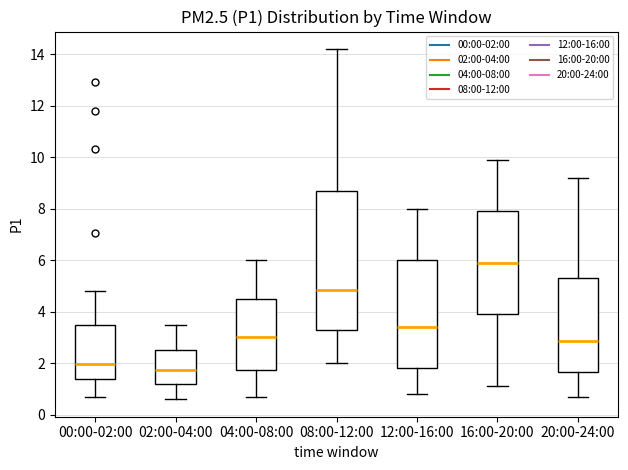

Which box has the highest median line?

16:00-20:00